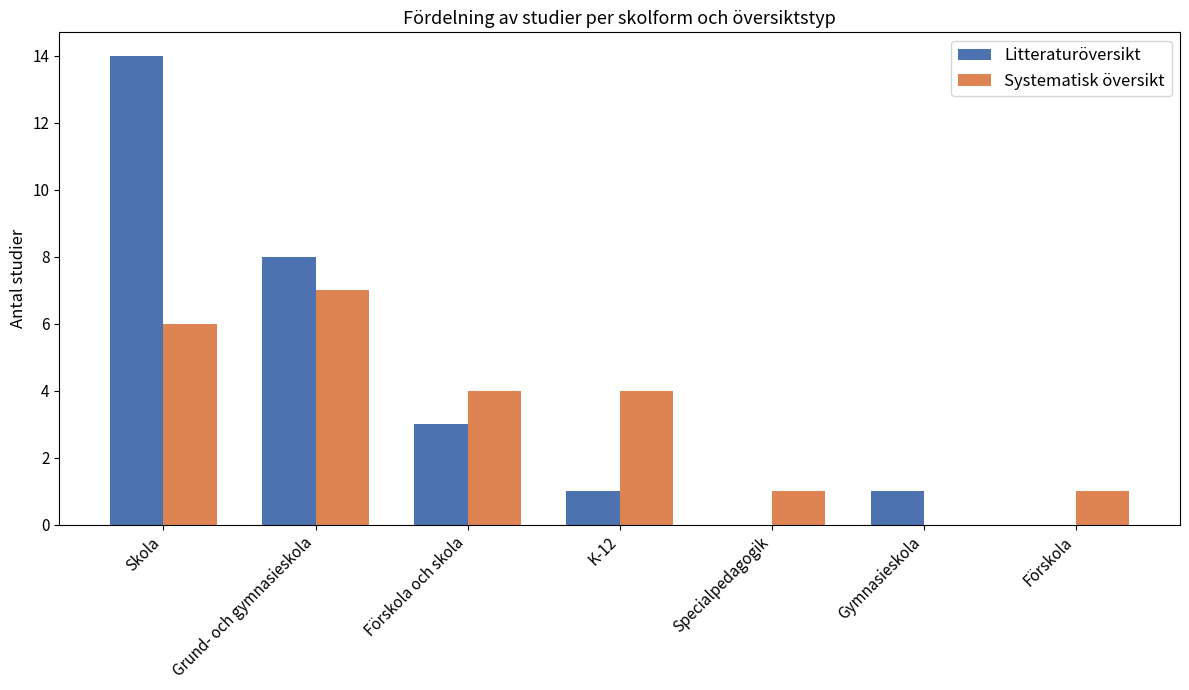

Which series has the largest range (max minus min)?

Litteraturöversikt